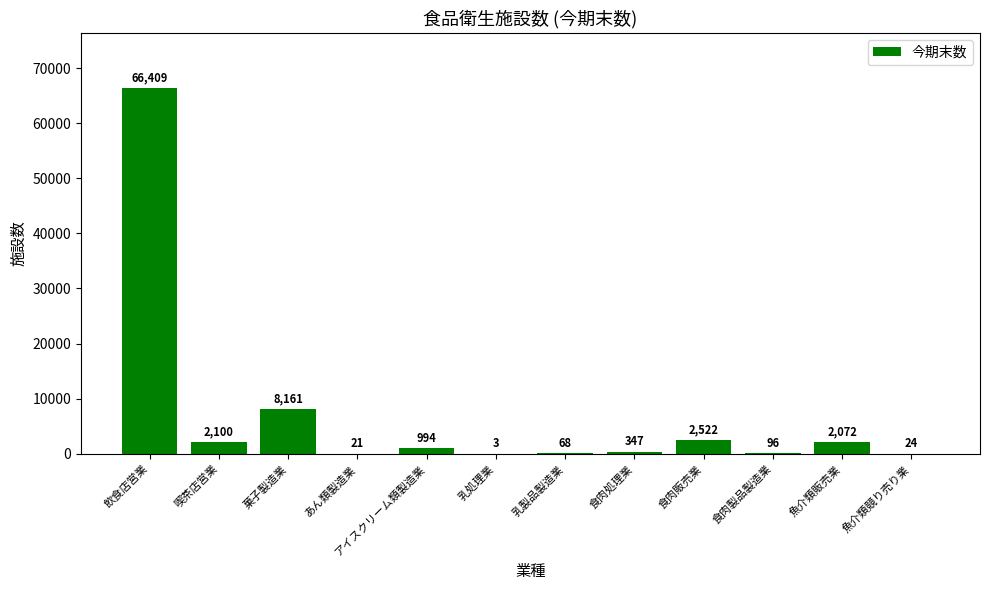

What is the approximate value at 魚介類販売業?

2072